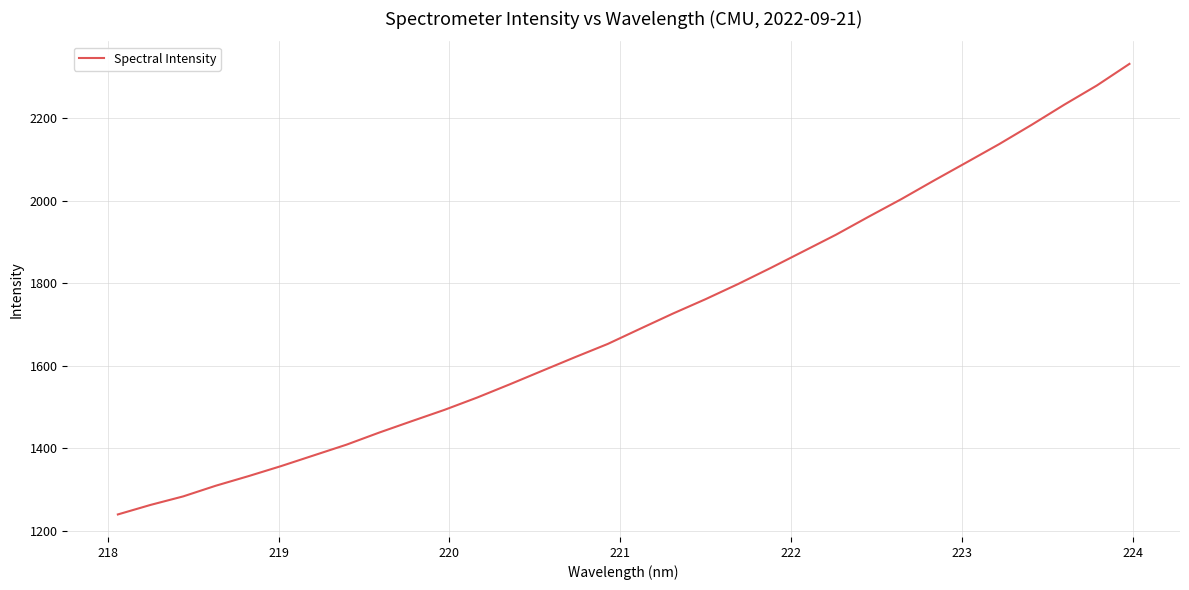

What is the greatest value displayed?

2331.5